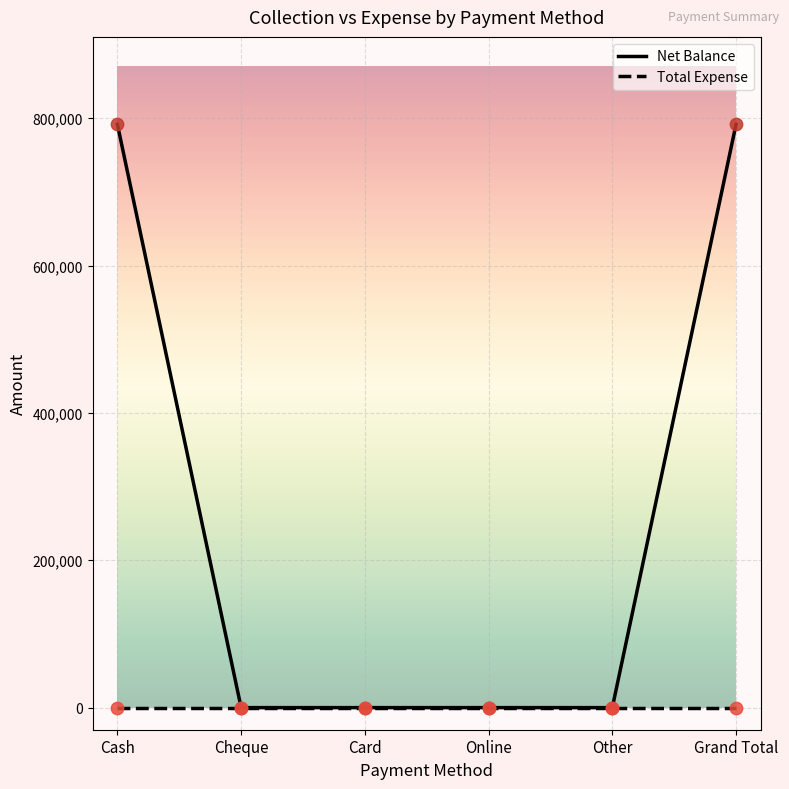

At how many categories does at least one series exceed 600311?

2